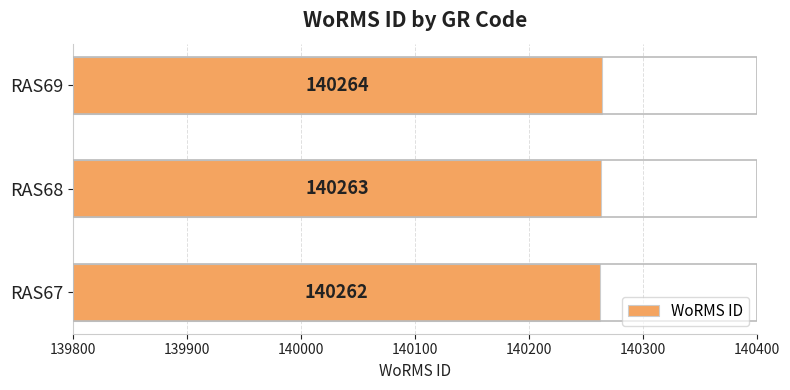

What value does the data have at RAS68?

140263